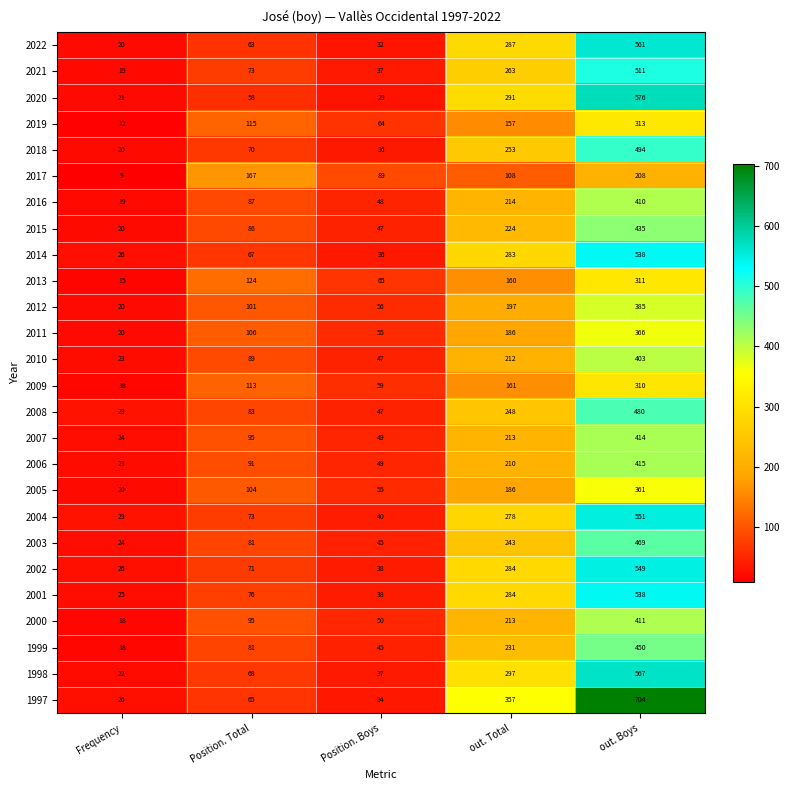

How many data points does each series have?

5